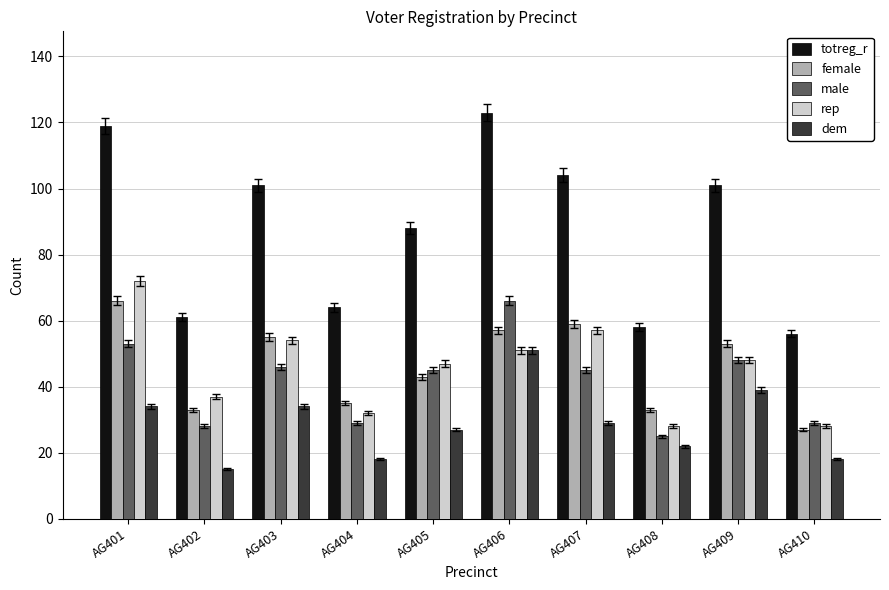

Rank the series at AG404 from highest to lowest value.

totreg_r, female, rep, male, dem